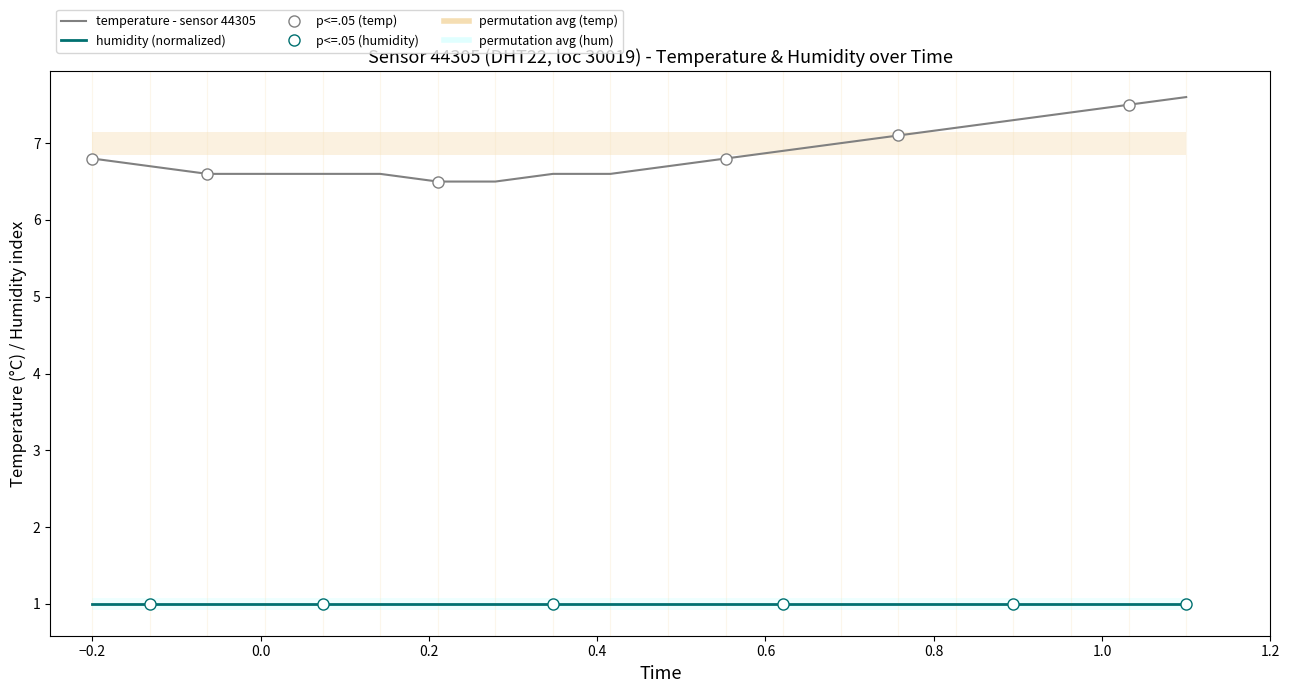

What is the difference between the maximum and minimum values?

1.1